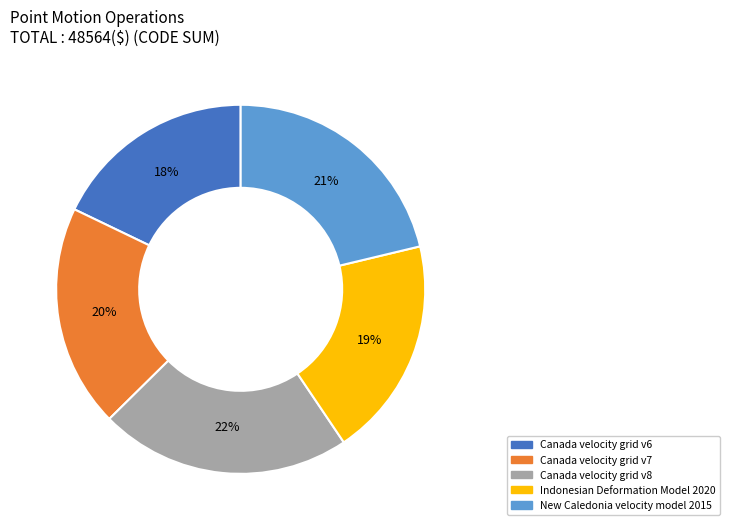

What percentage is the Canada velocity grid v7 slice, to the nearest percent?

20%